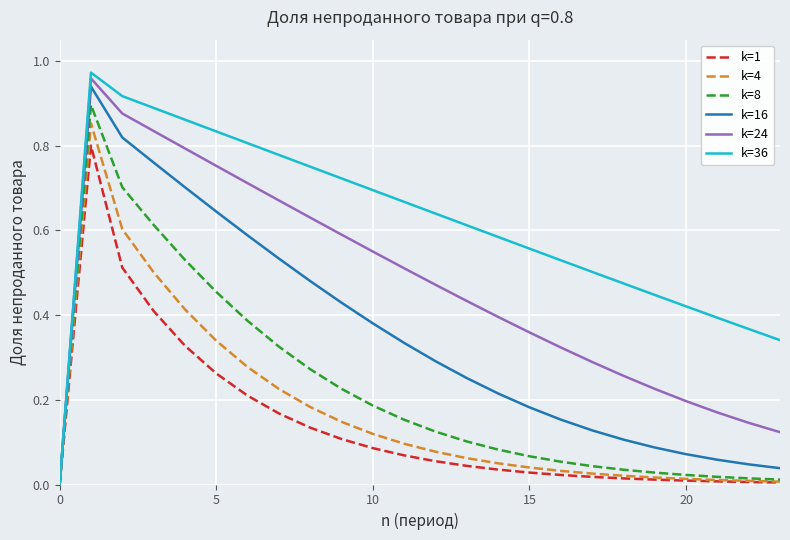

How many values in k=36 are above zero?

23